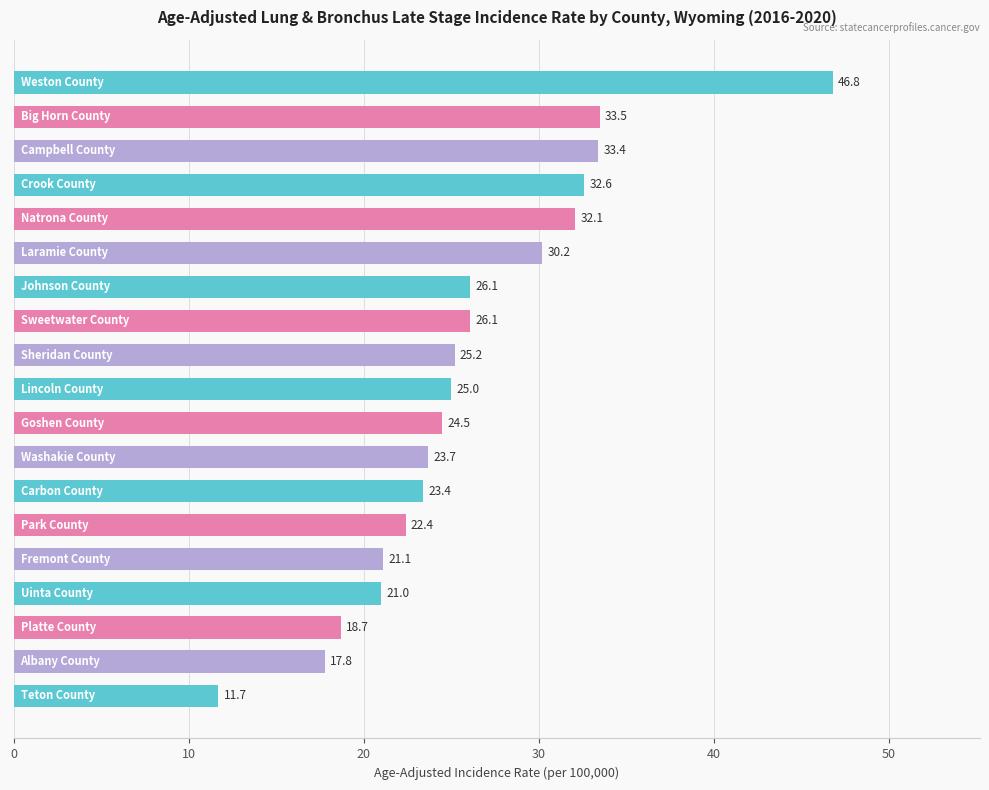

Are the bars horizontal?

Yes